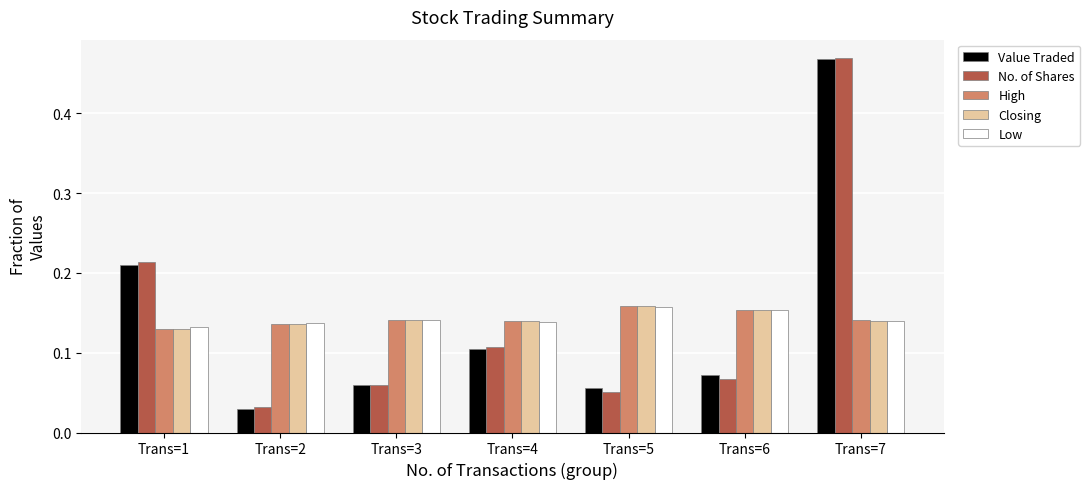

Which label corresponds to the largest value in the chart?

Trans=7